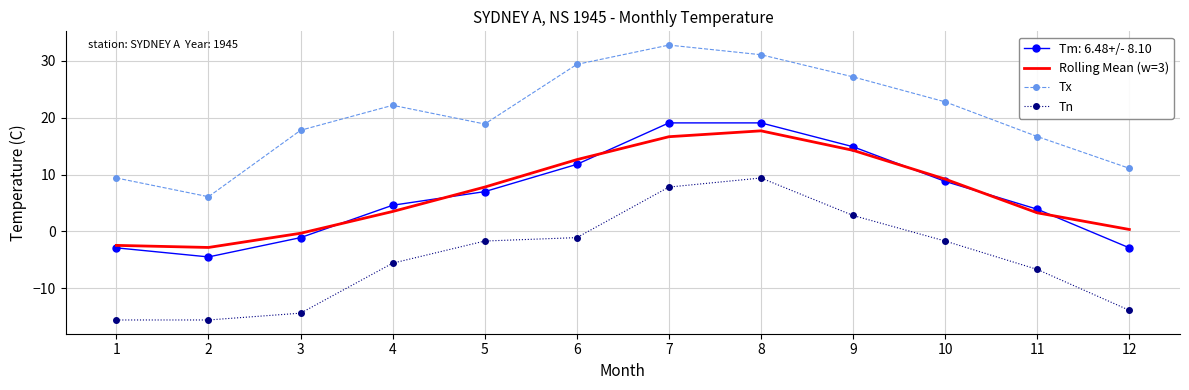

The value of Tm: 6.48+/- 8.10 at 7 is 4.1. True or false?

False